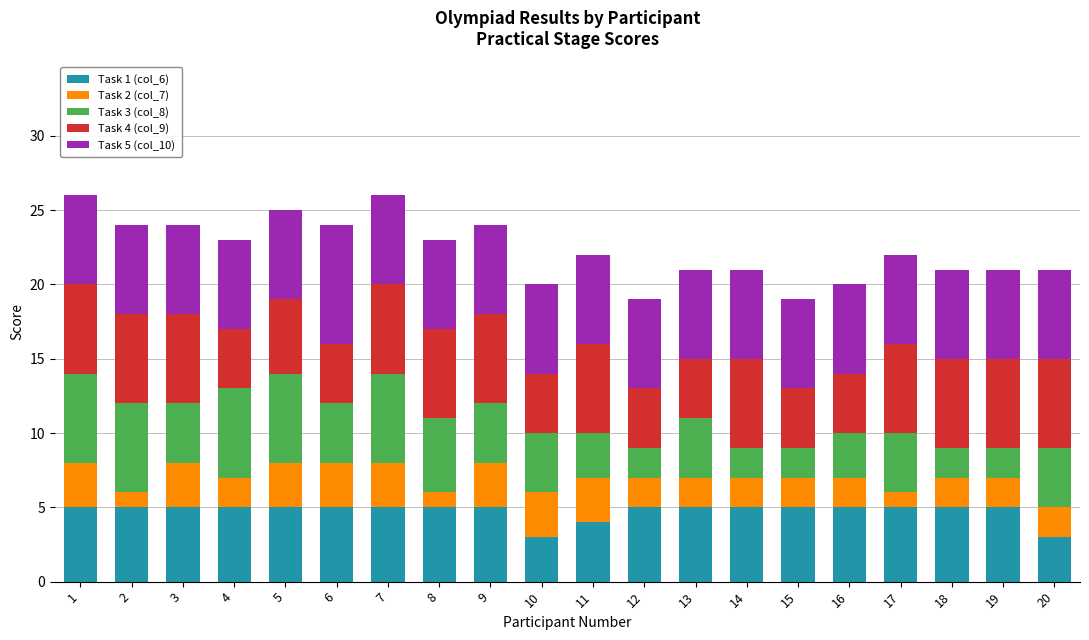

The Task 1 (col_6) series shows 4 at 11. True or false?

True